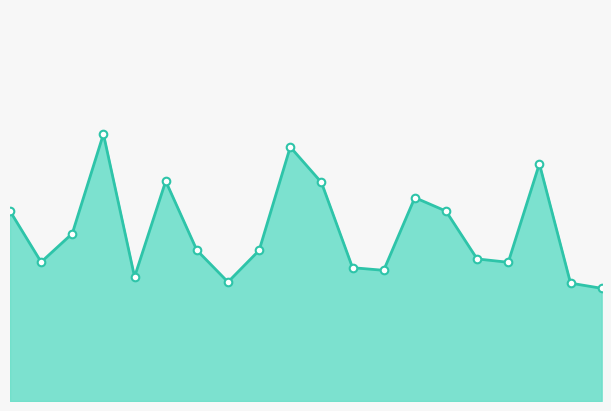

Between 8 and 12, which is larger?

12